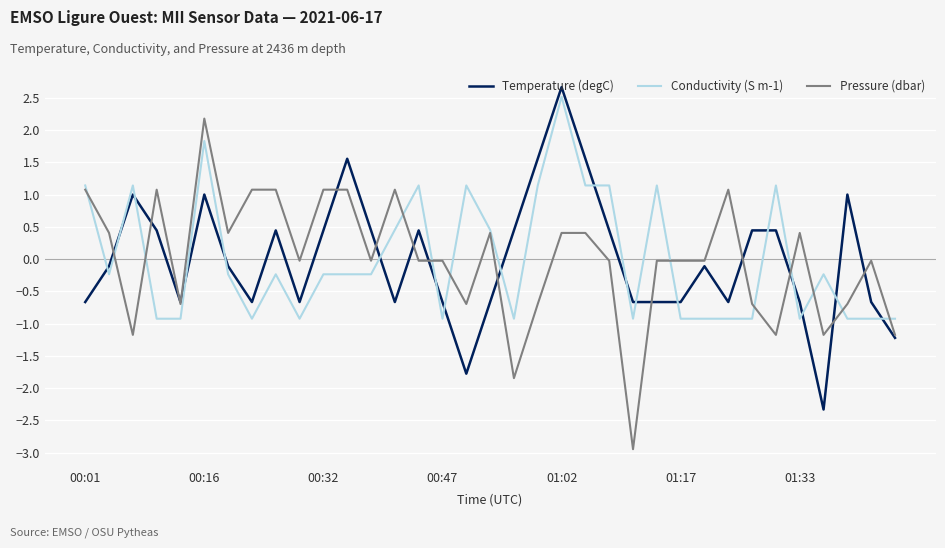

What is the lowest value of the Conductivity (S m-1) series?

-0.9